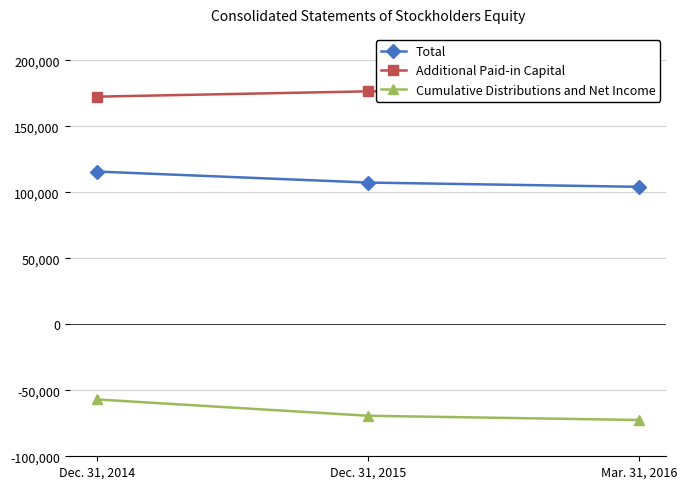

What are all the series names shown in the legend?

Total, Additional Paid-in Capital, Cumulative Distributions and Net Income